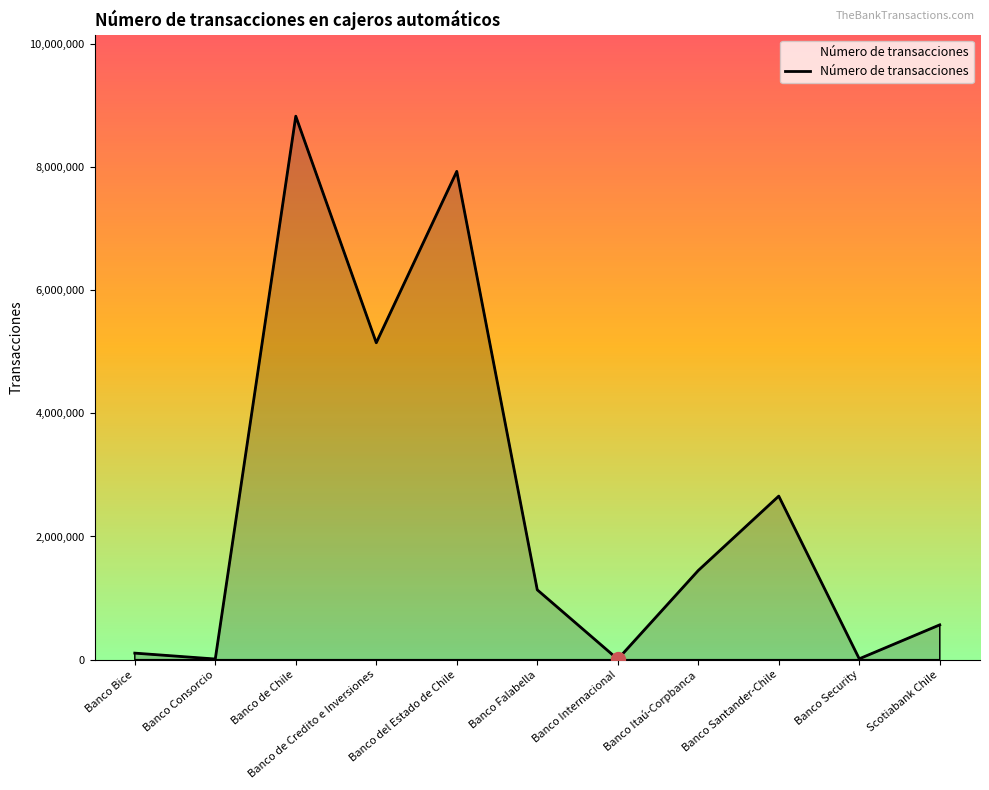

How many lines are shown in the chart?

1